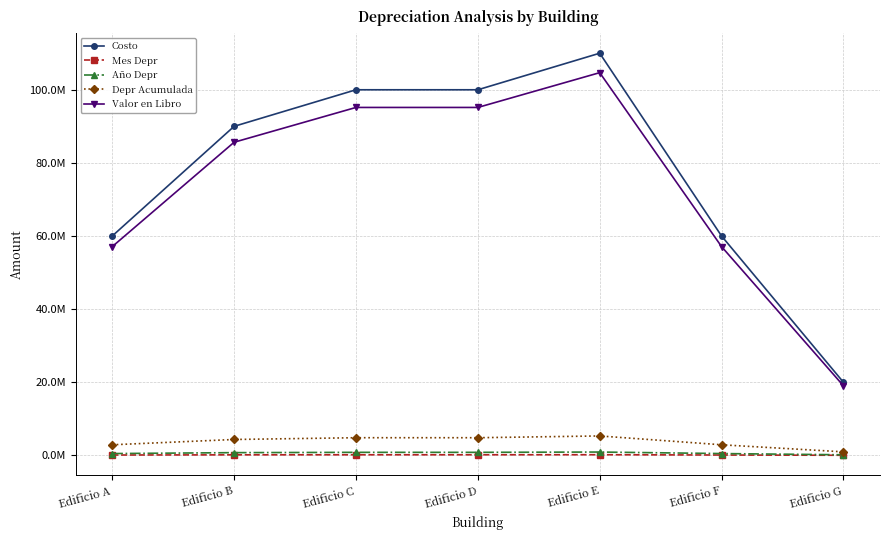

What is the minimum value shown in the chart?

33333.3